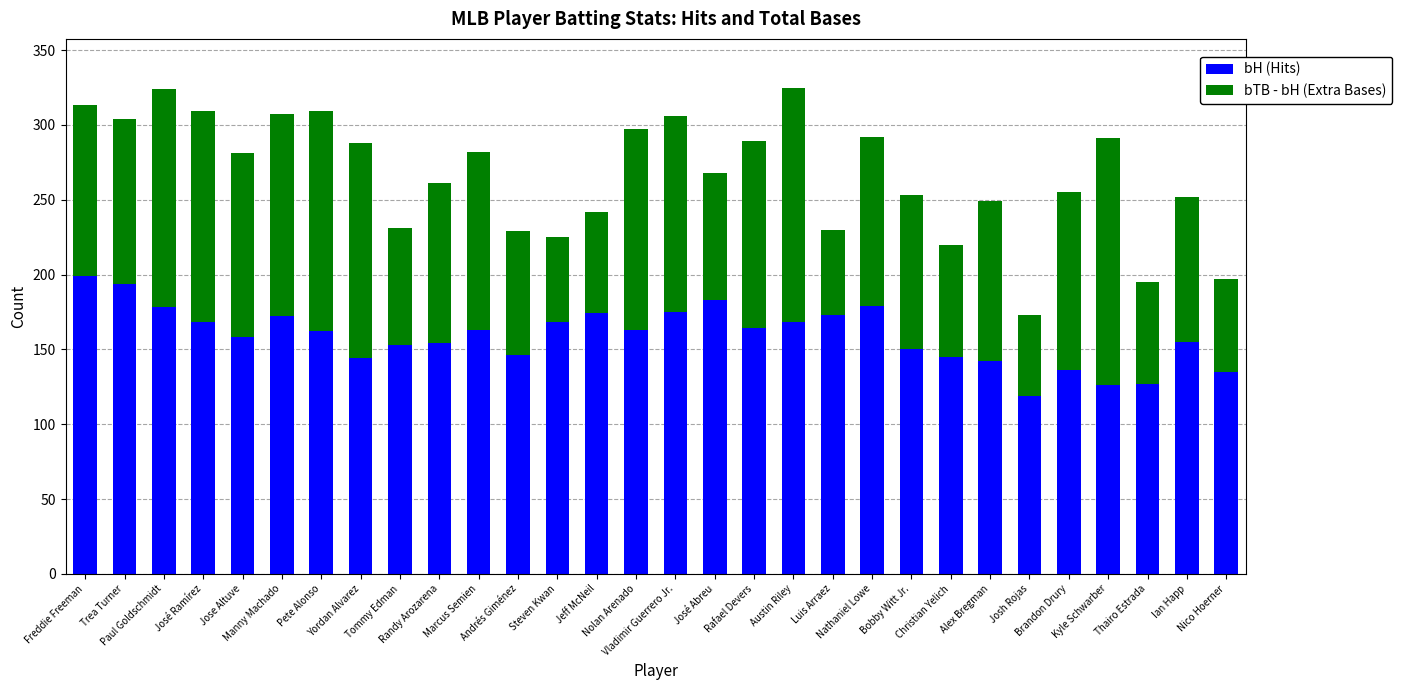

What is the average value of the bH (Hits) series?

159